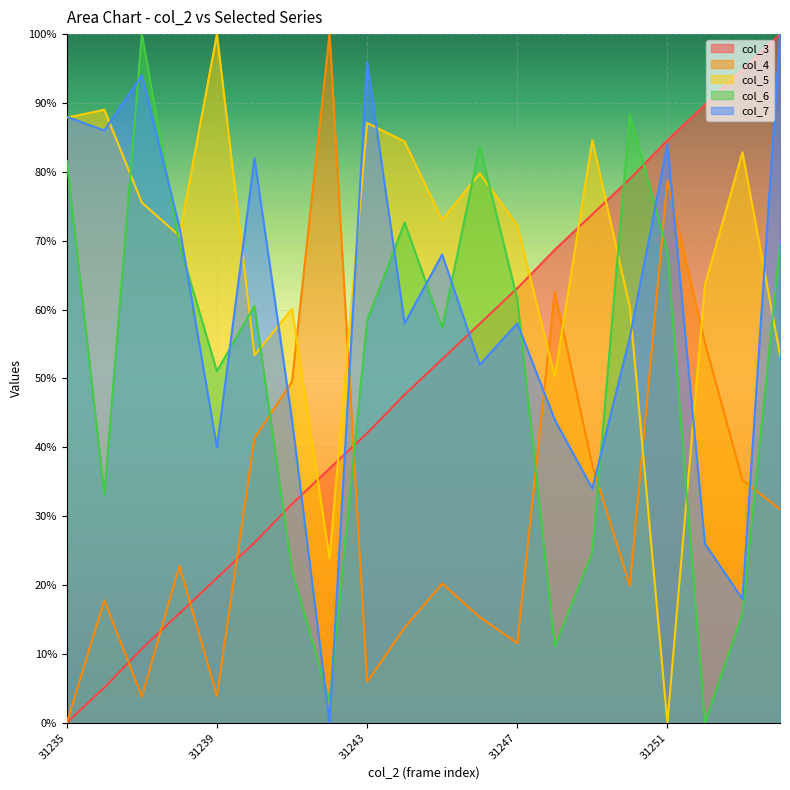

How many interior local peaks does the col_5 series have?

7